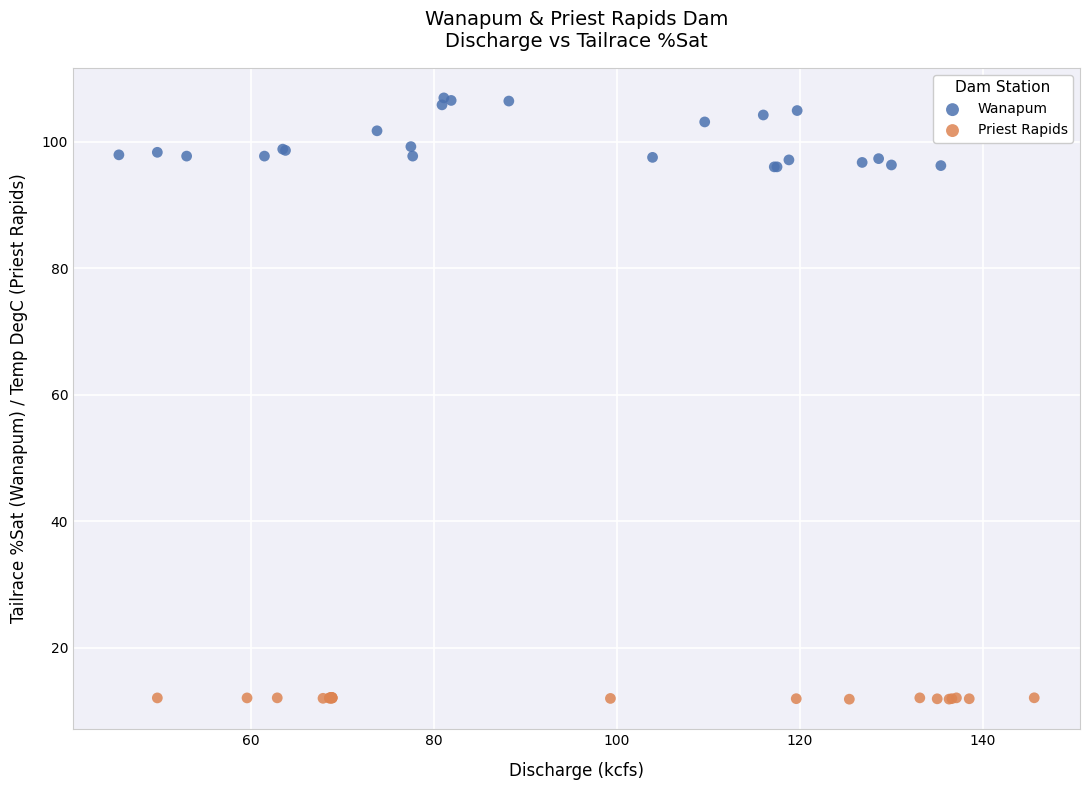

Which series contains the lowest Y value?

Priest Rapids